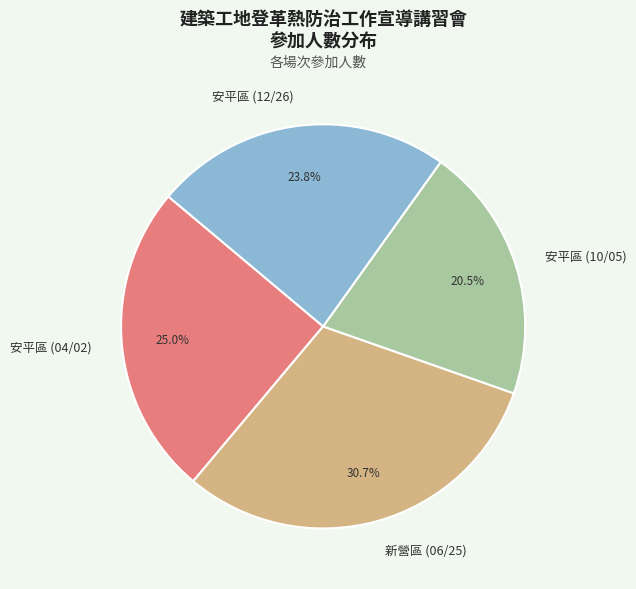

To the nearest percent, what is the difference between the largest and smallest slice percentages?

10%